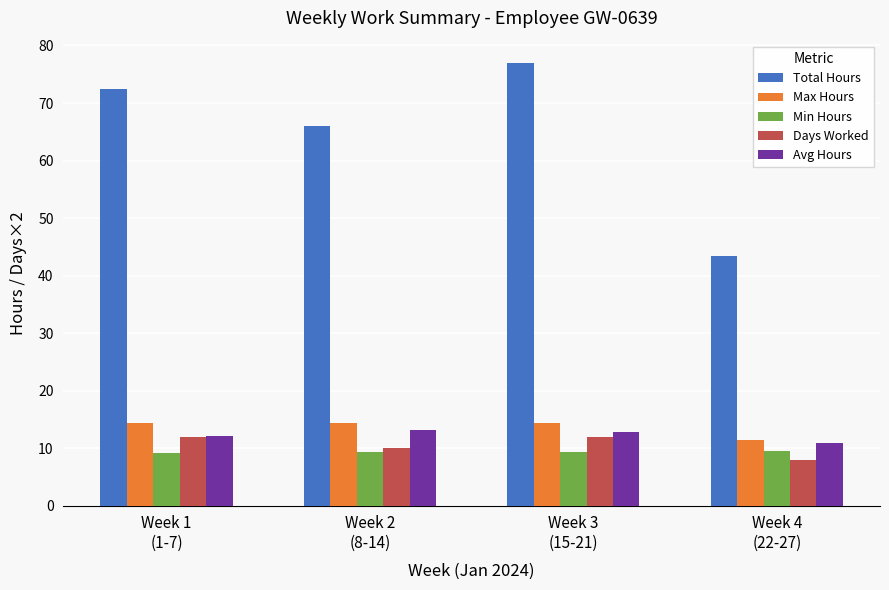

What is the lowest value of the Days Worked series?

8.0